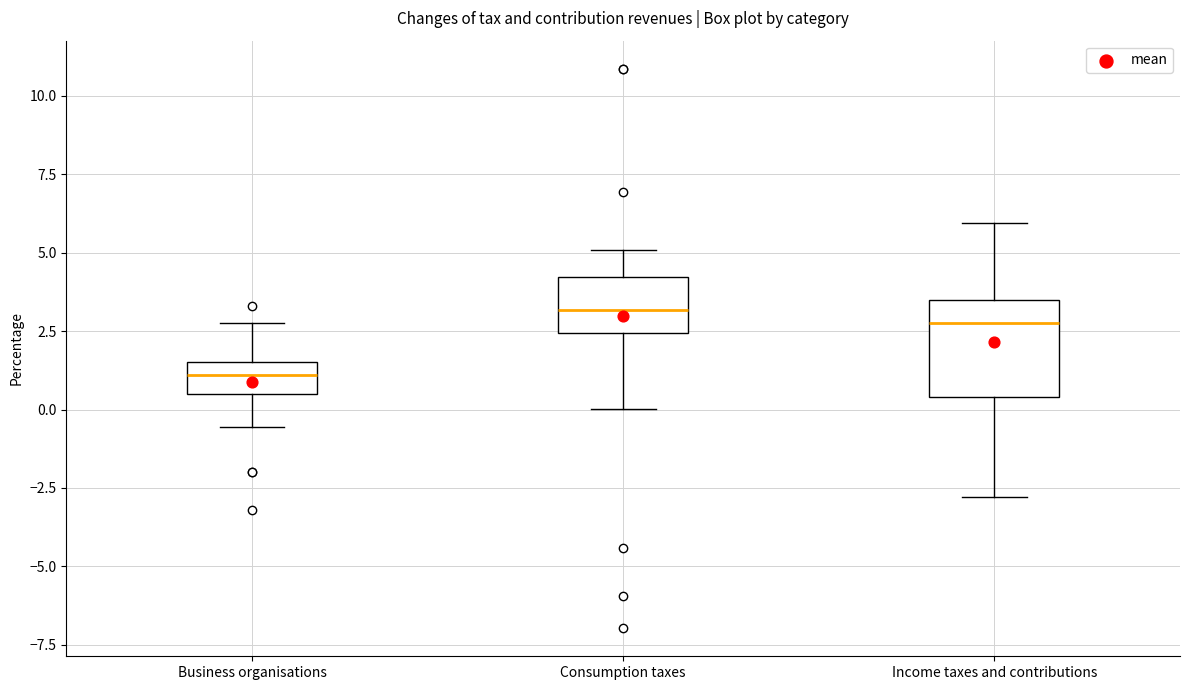

Which box is the tallest, from its lower edge to its upper edge?

Income taxes and contributions